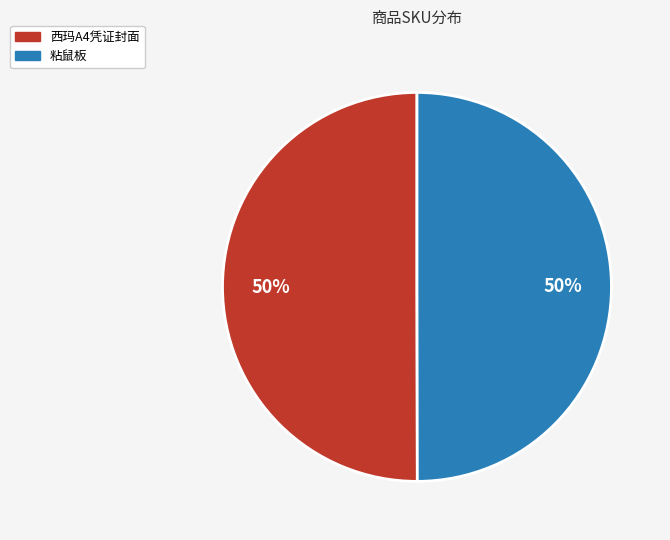

What is the ratio of the value at 粘鼠板 to the value at 西玛A4凭证封面?

1.0